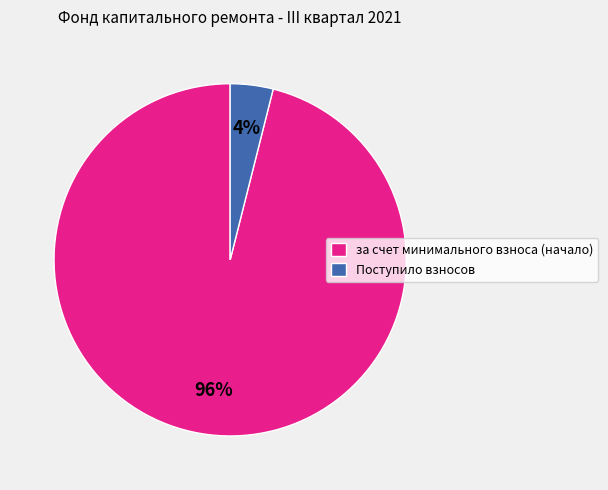

How many segments does this pie chart have?

2